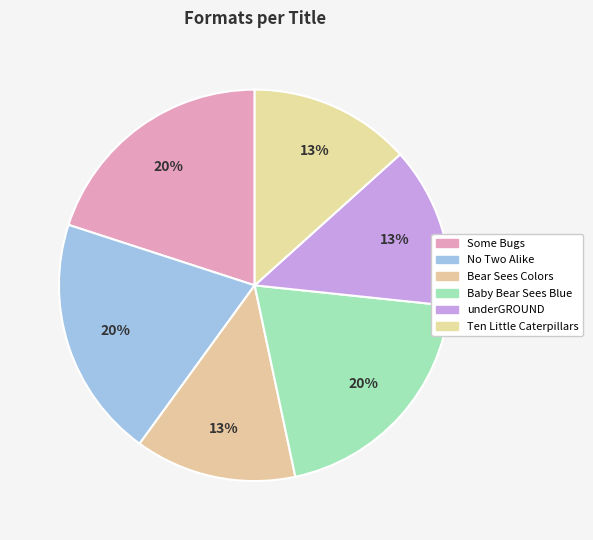

Count the number of slices in the pie.

6